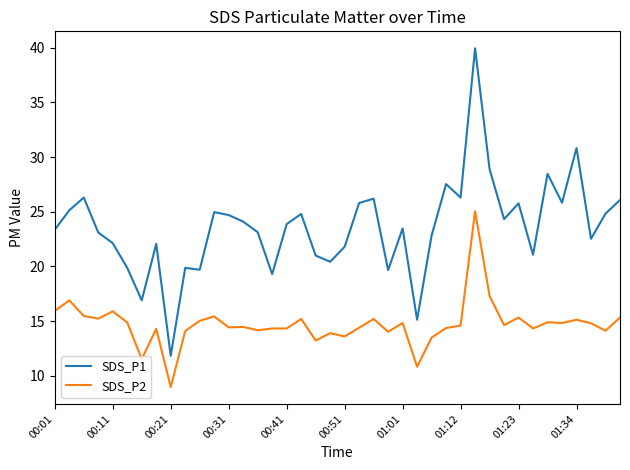

True or false: SDS_P2 and SDS_P1 cross at least once.

False